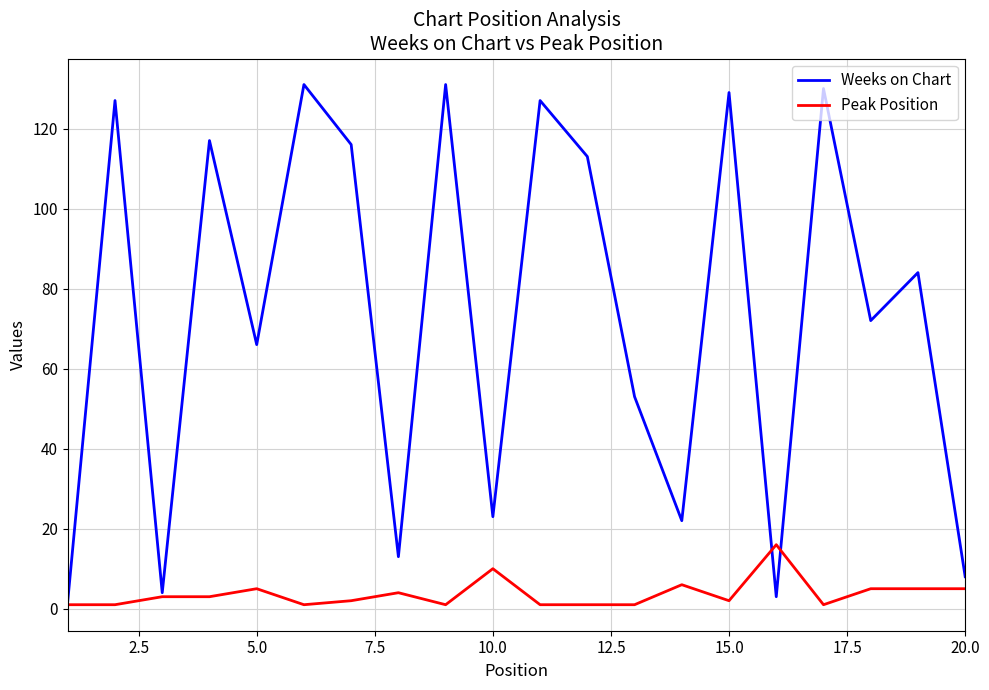

List the series in order of their peak value, lowest first.

Peak Position, Weeks on Chart